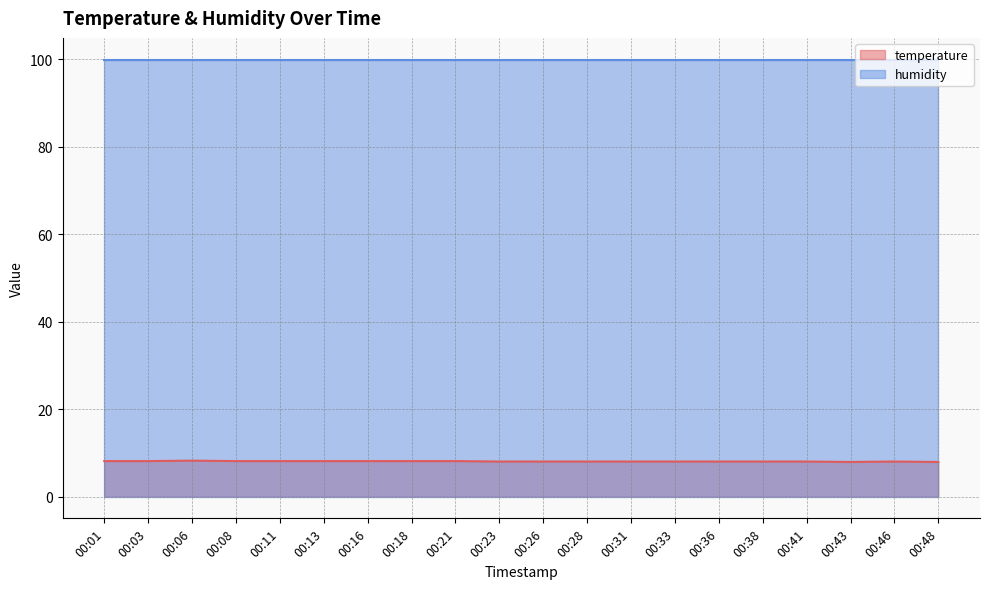

How many values are below 8?

2